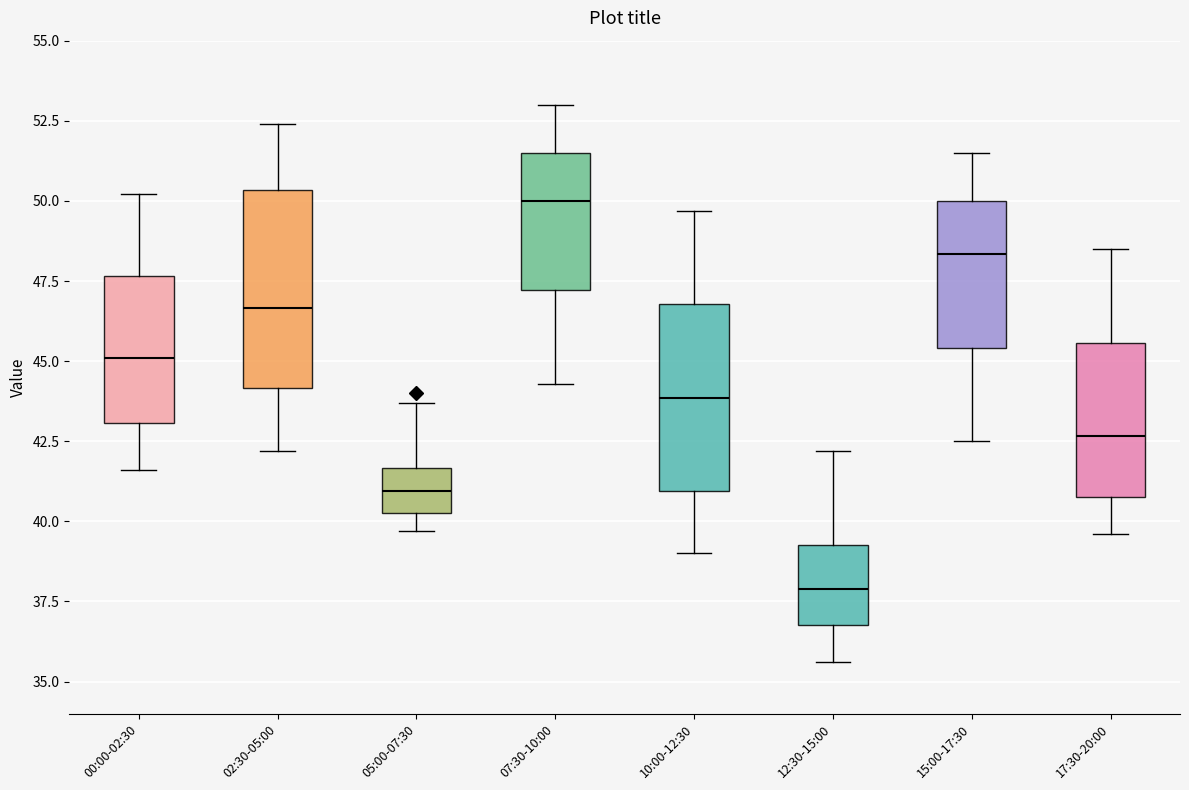

Where does the upper whisker of the box for 12:30-15:00 end on the y-axis? The values are not printed on the chart, so give them approximately, as read against the axis.

42.0